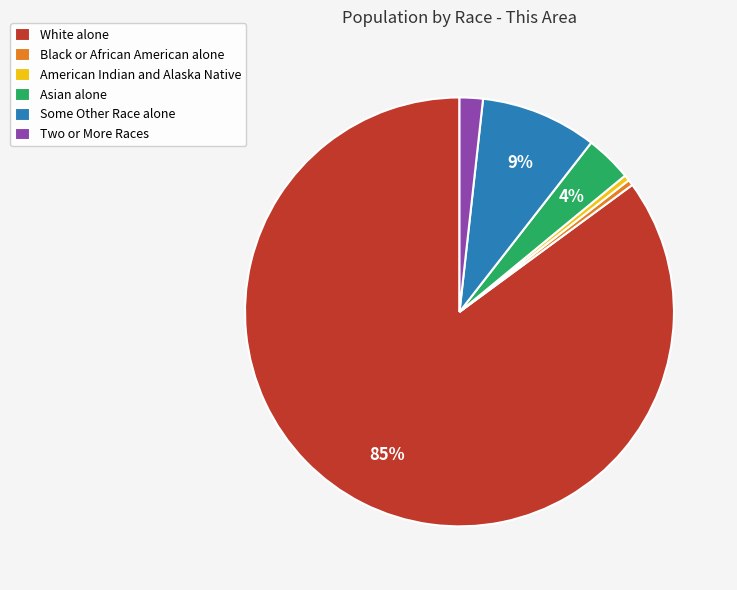

Which category accounts for the majority?

White alone